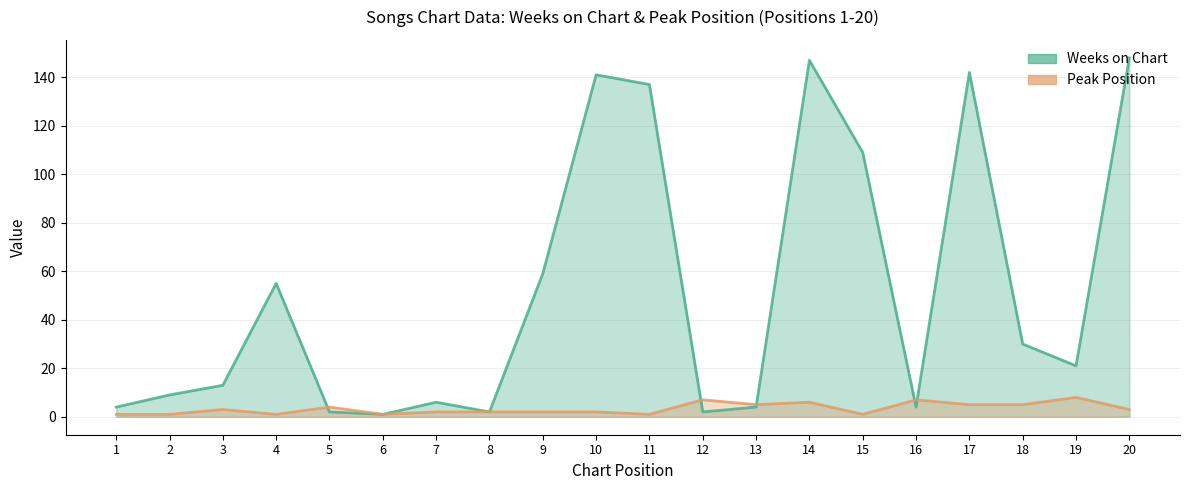

How many lines are shown in the chart?

2